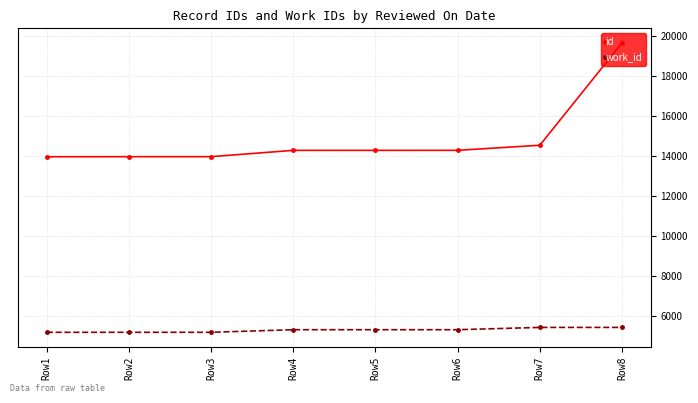

How many values in the work_id series are below 5328?

3